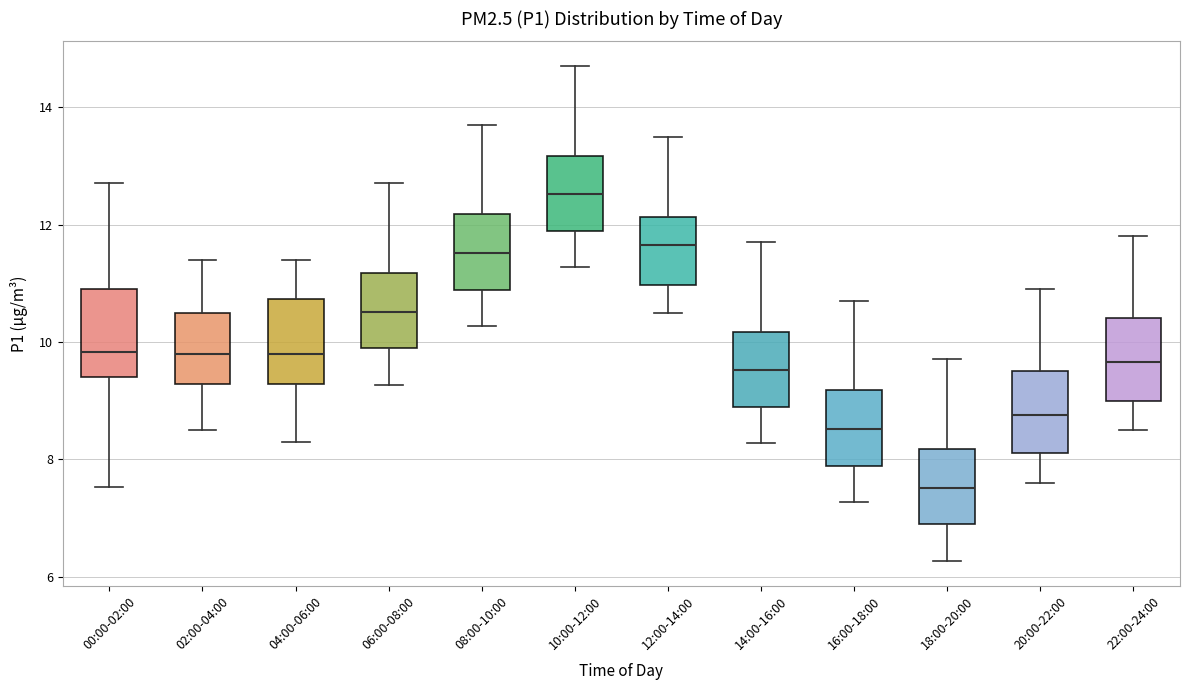

Which box has the lowest median line?

18:00-20:00